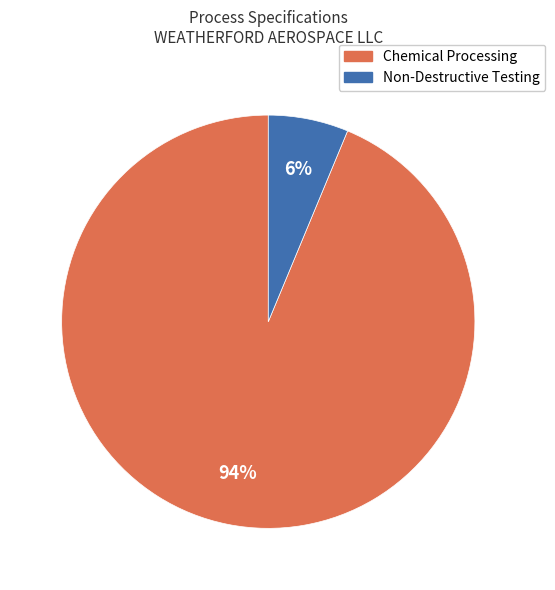

Count the number of slices in the pie.

2